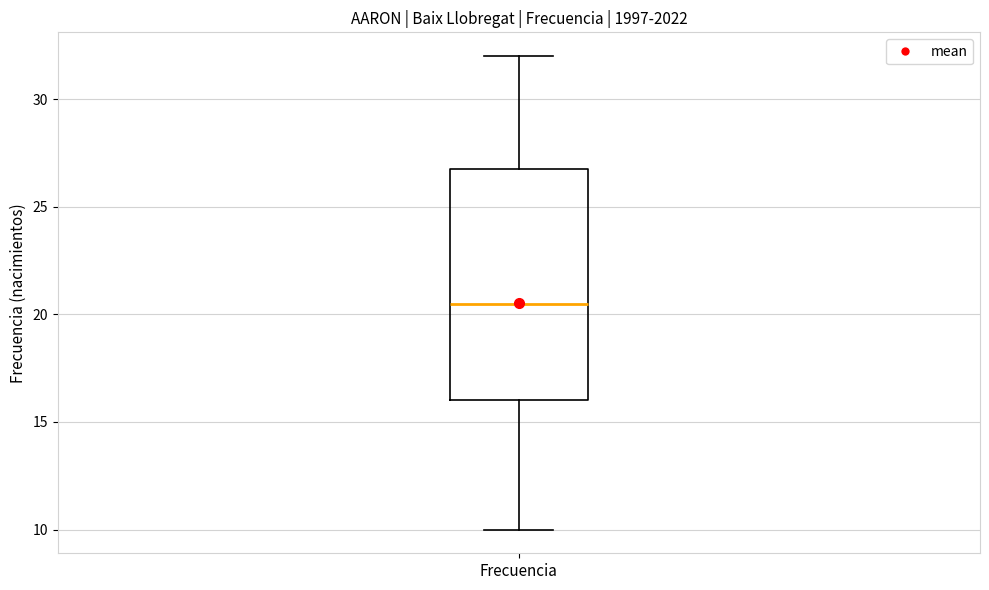

Transcribe this box plot: give where the median line is, the range the box spans, and where the two whiskers end, as read against the y-axis. The values are not printed on the chart, so give them approximately, as read against the axis.

median 20.5, box 16.0 to 27.0, whiskers 10.0 to 32.0